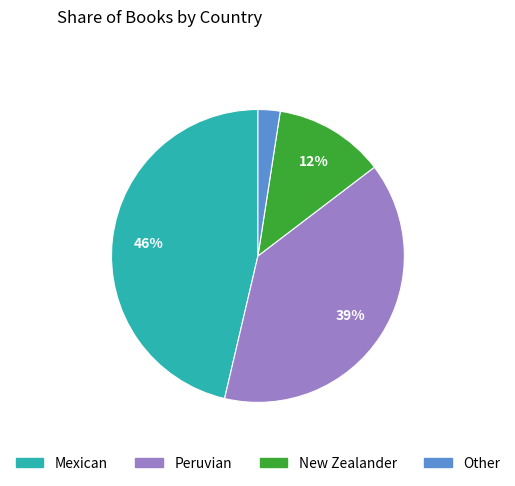

Between Peruvian and Other, which is larger?

Peruvian